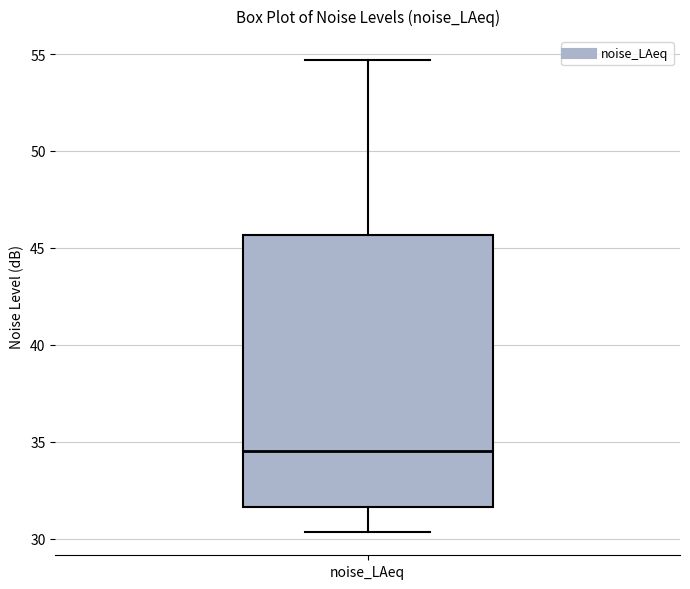

Where is the upper edge of the box for noise_LAeq on the y-axis? The values are not printed on the chart, so give them approximately, as read against the axis.

45.5